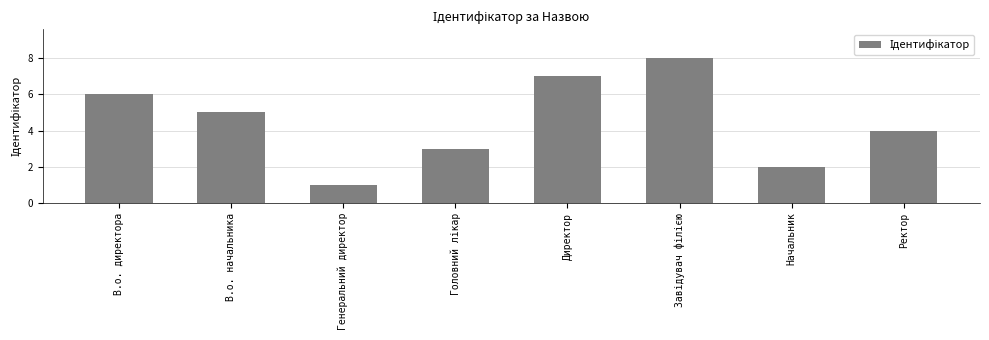

What is the value of the 7th bar from the left?

2